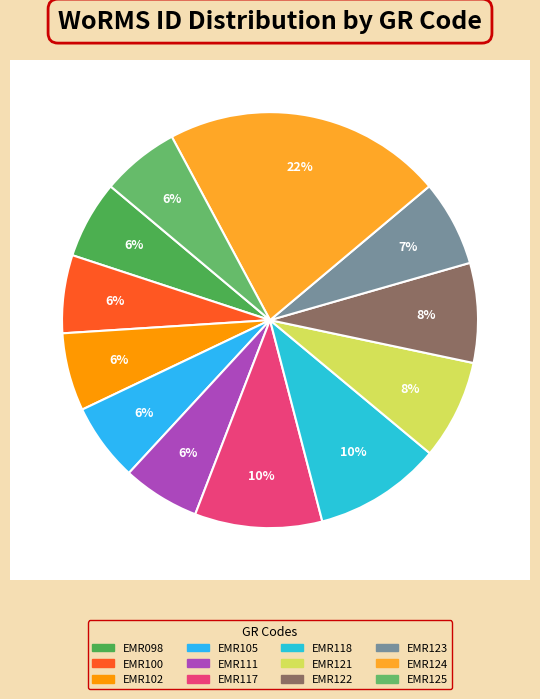

To the nearest percent, what portion does EMR121 represent?

8%